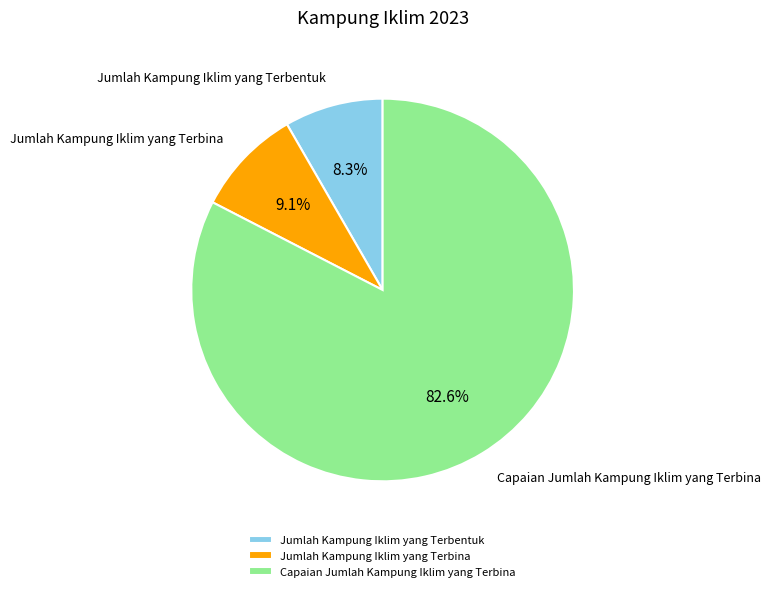

Is it true that Jumlah Kampung Iklim yang Terbentuk is 8% of the pie?

True